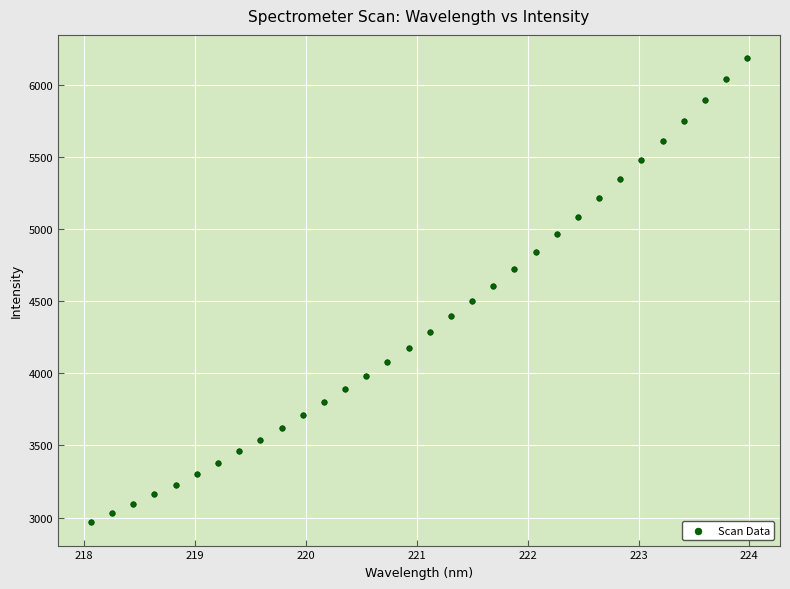

What is the range of Y values (max minus min)?

3219.7